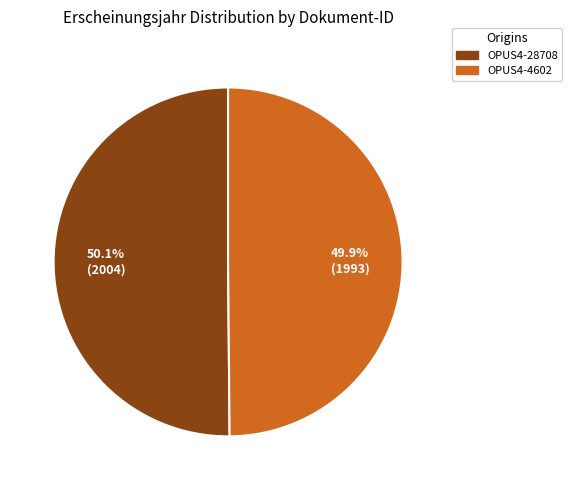

Is there a majority slice in this chart?

Yes